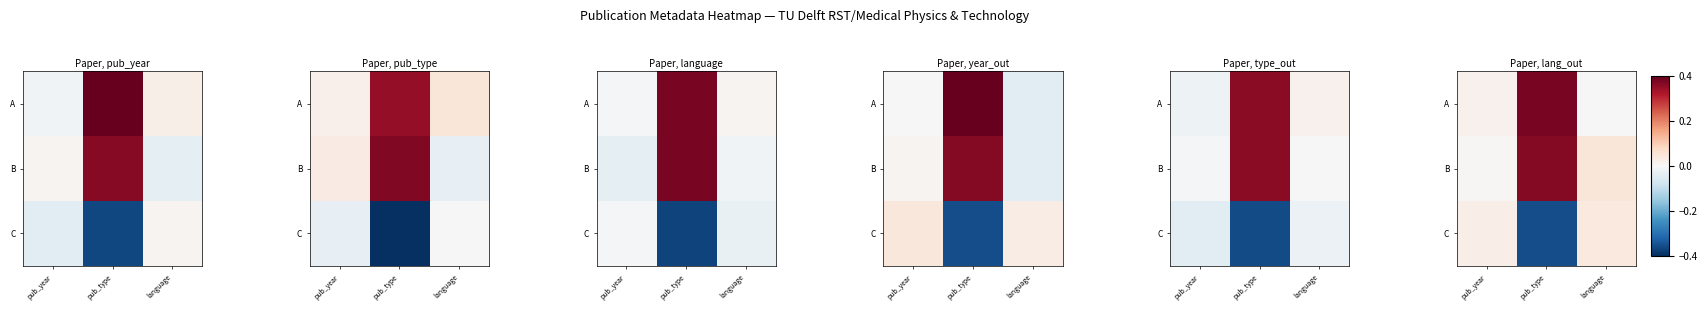

At which category does the chart reach its peak across all series?

pub_type